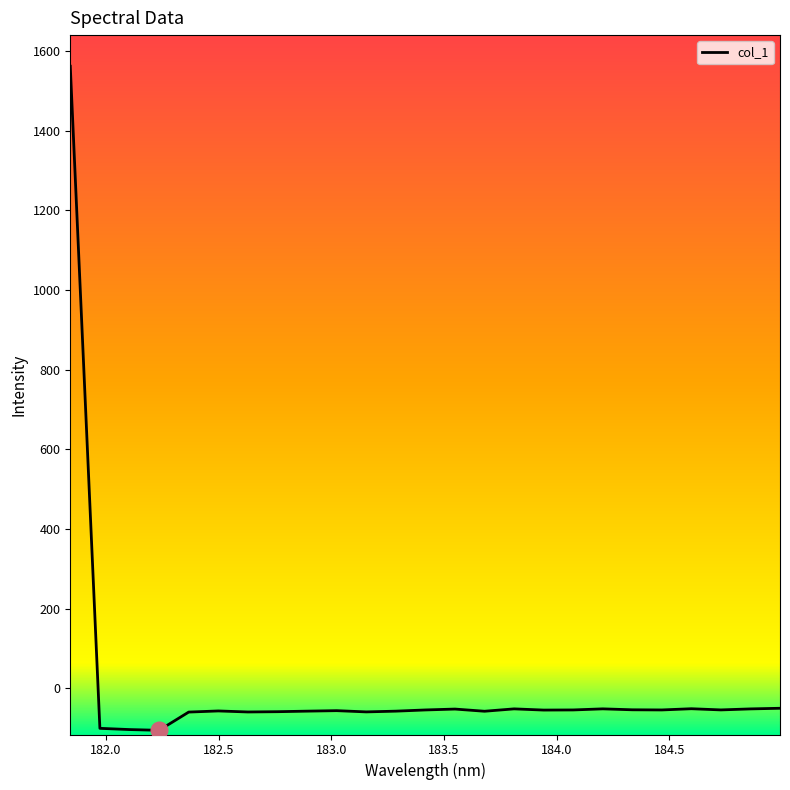

What is the smallest value displayed?

-105.3